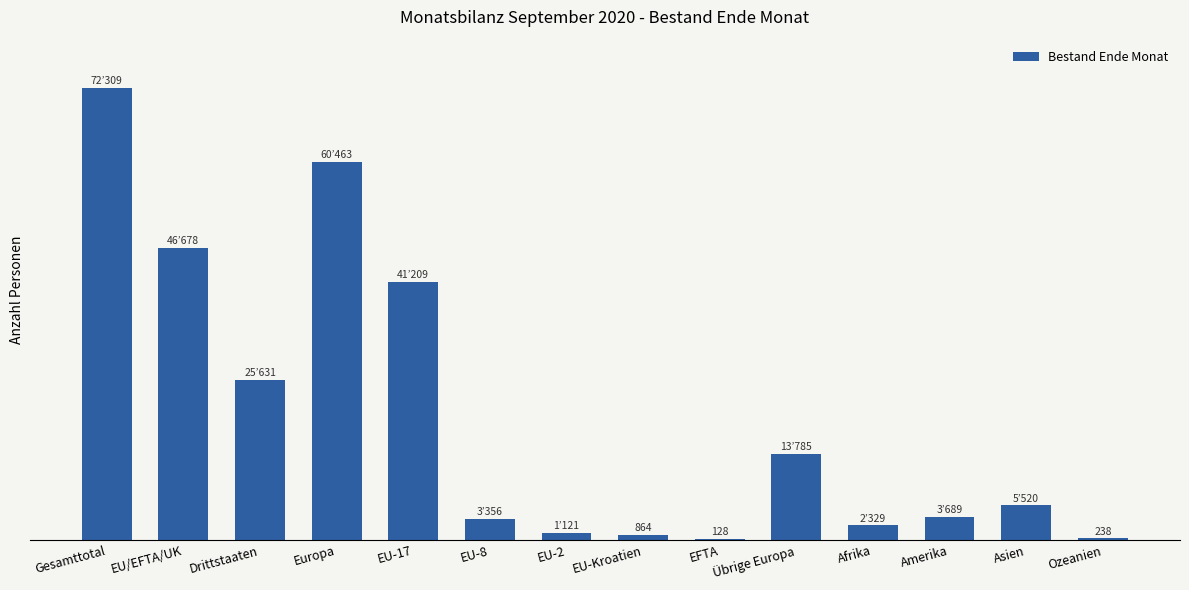

Does the chart contain any negative values?

No